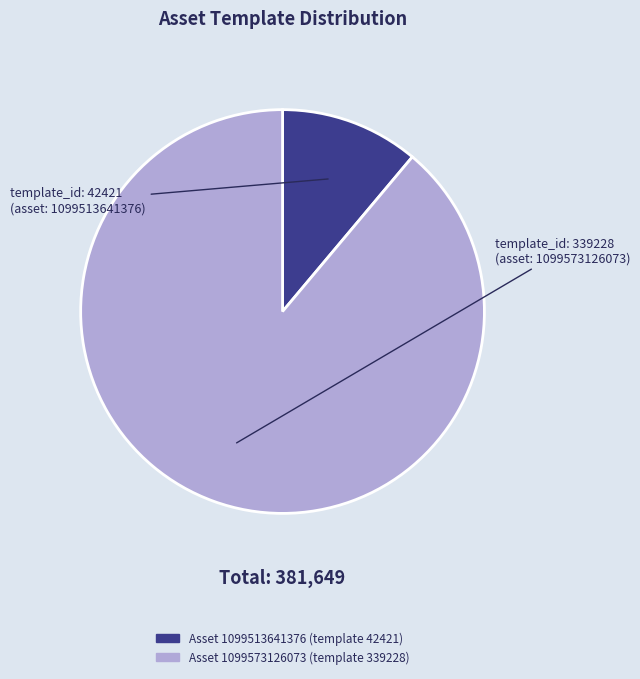

Is there a majority slice in this chart?

Yes